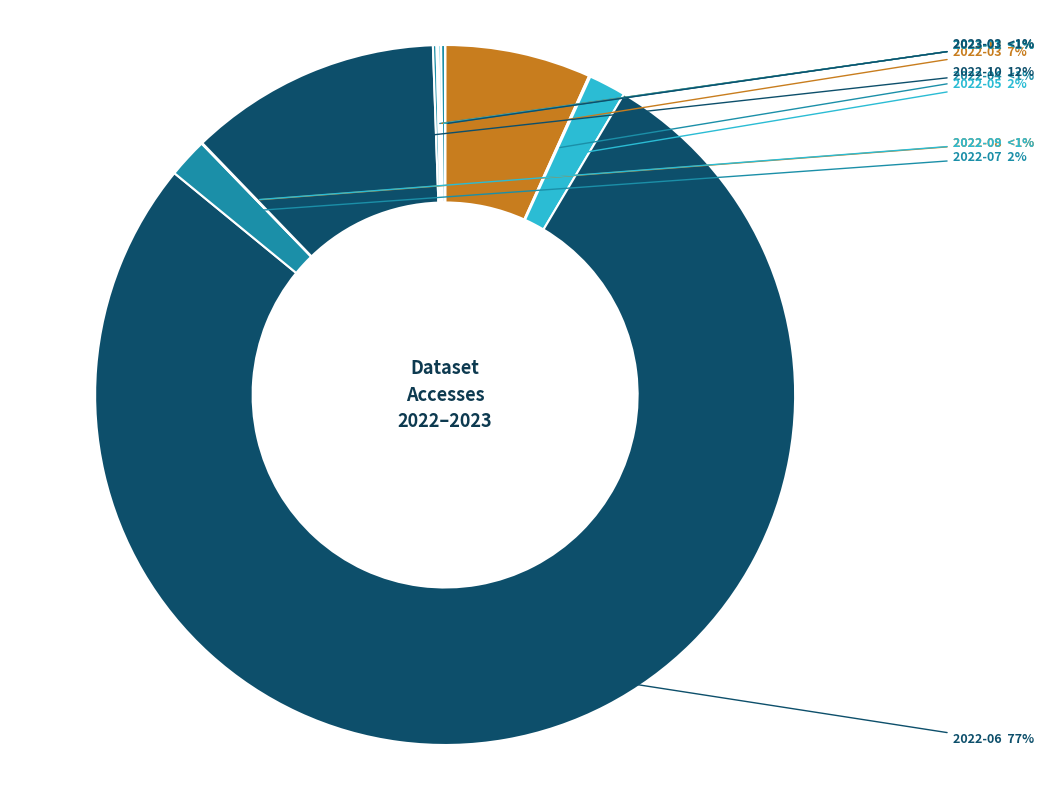

What percentage is NOT represented by 2022-07?

98.2%